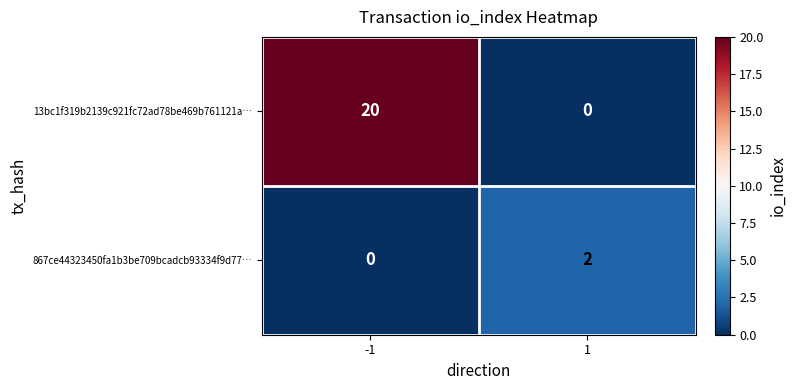

List the series in order of their overall mean, lowest first.

867ce44323450fa1b3be709bcadcb93334f9d77…, 13bc1f319b2139c921fc72ad78be469b761121a…